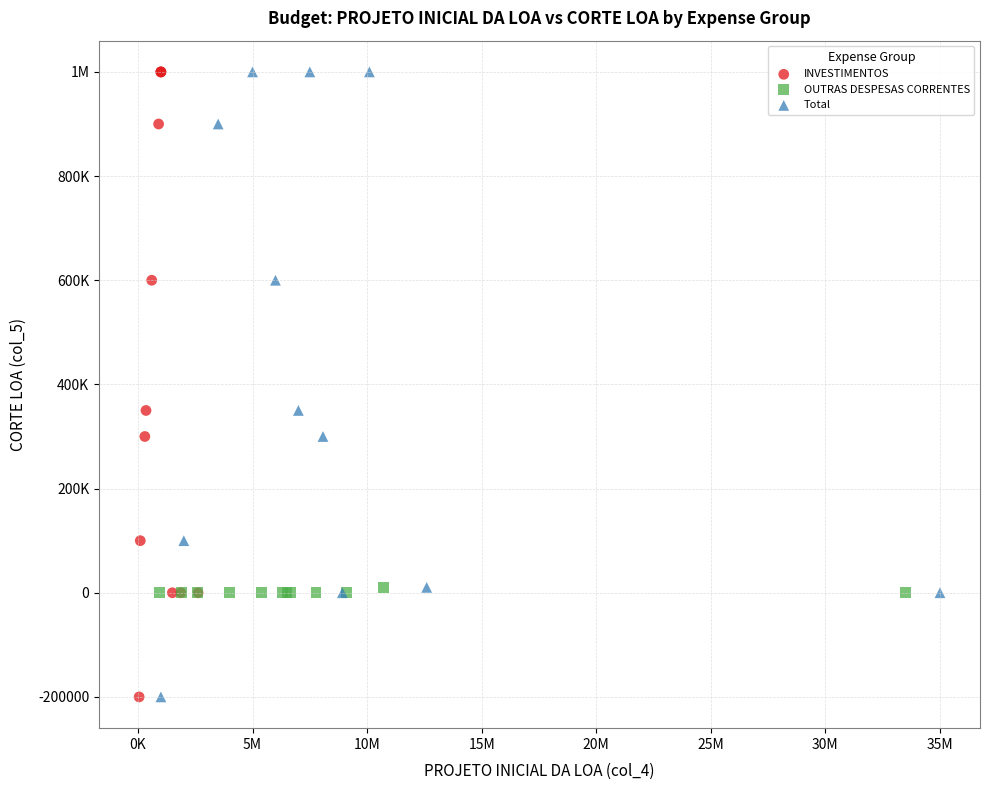

What are all the series names shown in the legend?

INVESTIMENTOS, OUTRAS DESPESAS CORRENTES, Total